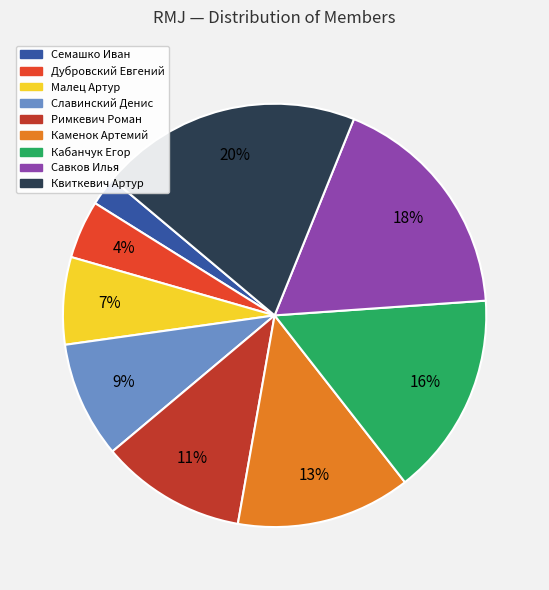

Count the number of slices in the pie.

9